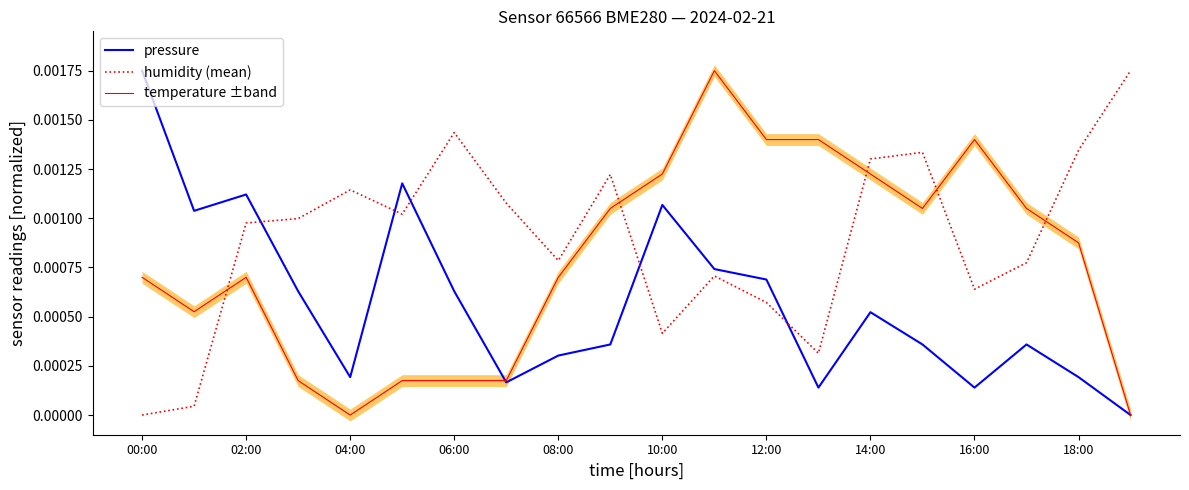

In pressure, how many points are lower than both neighbors (excluding endpoints)?

5